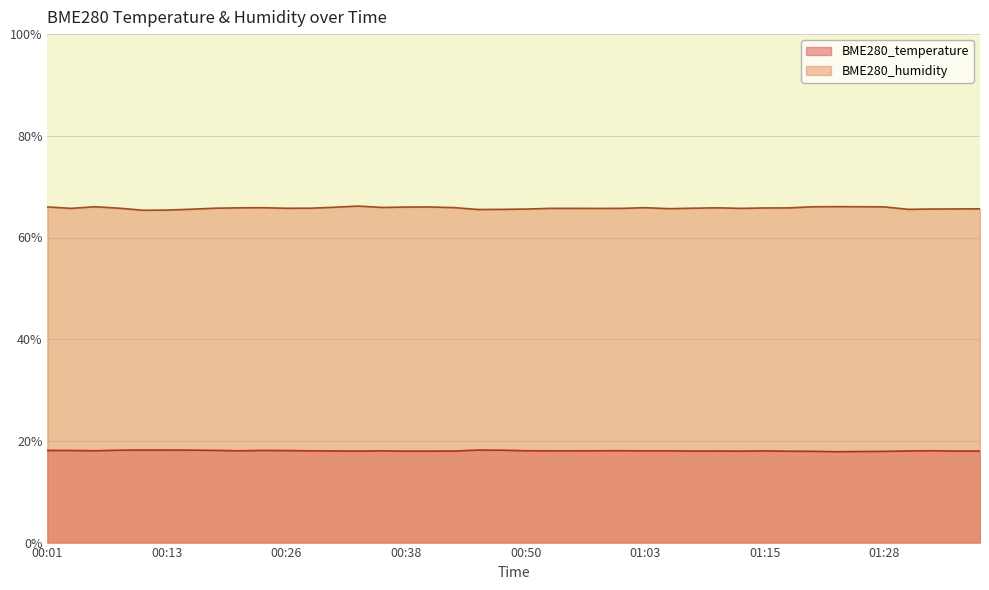

True or false: BME280_humidity and BME280_temperature intersect in this chart.

False